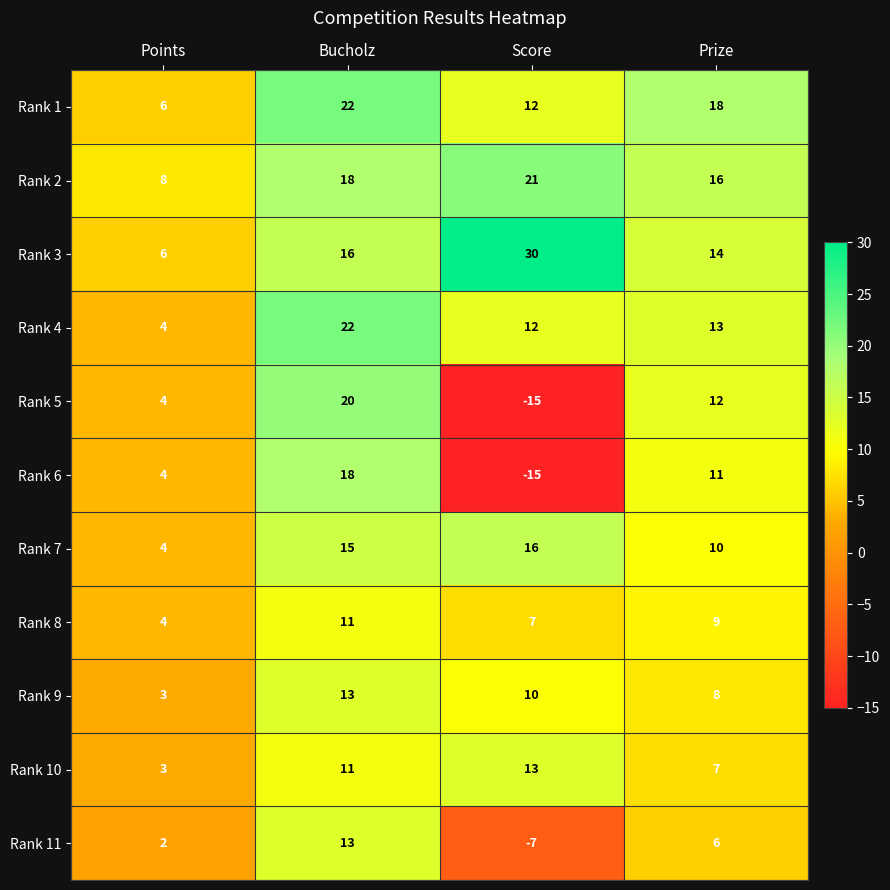

The value of Rank 2 at Prize is 23. True or false?

False